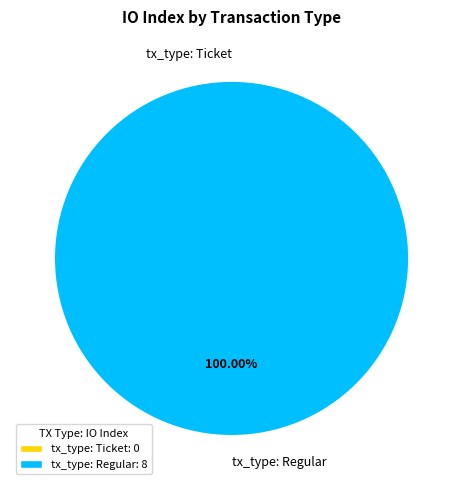

Count the number of slices in the pie.

2